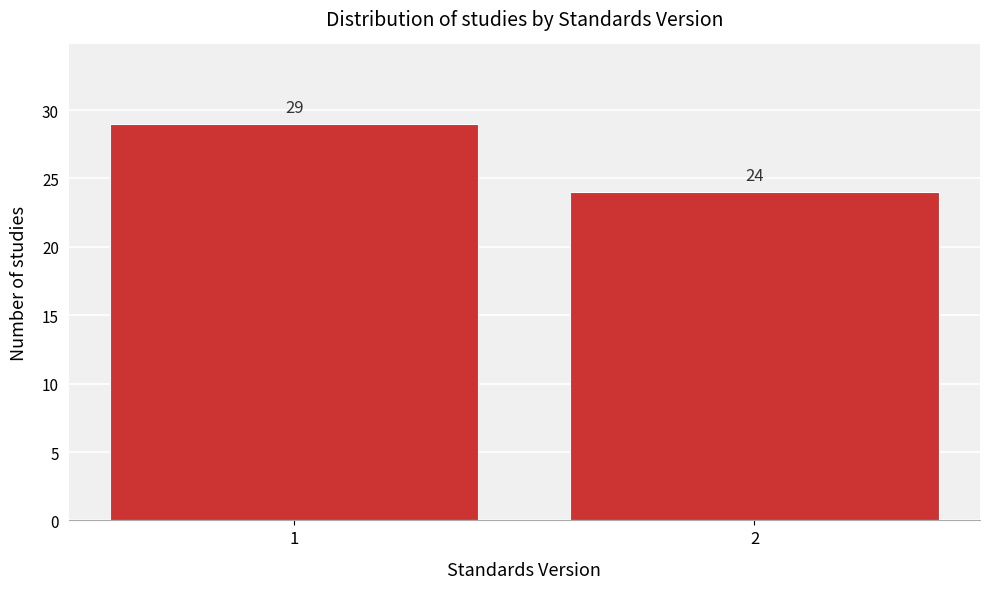

Reading left to right, transcribe all the data shown in this chart.

1=29	2=24